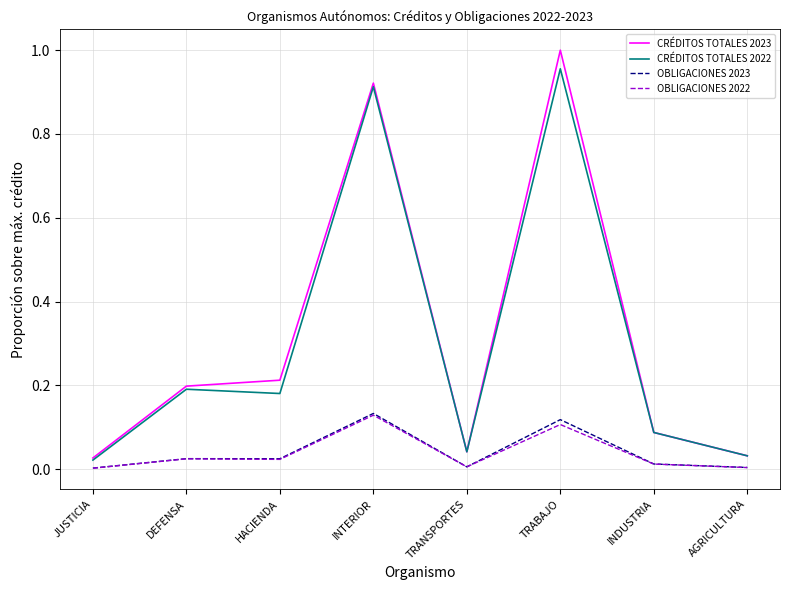

Which label corresponds to the largest value in the chart?

TRABAJO